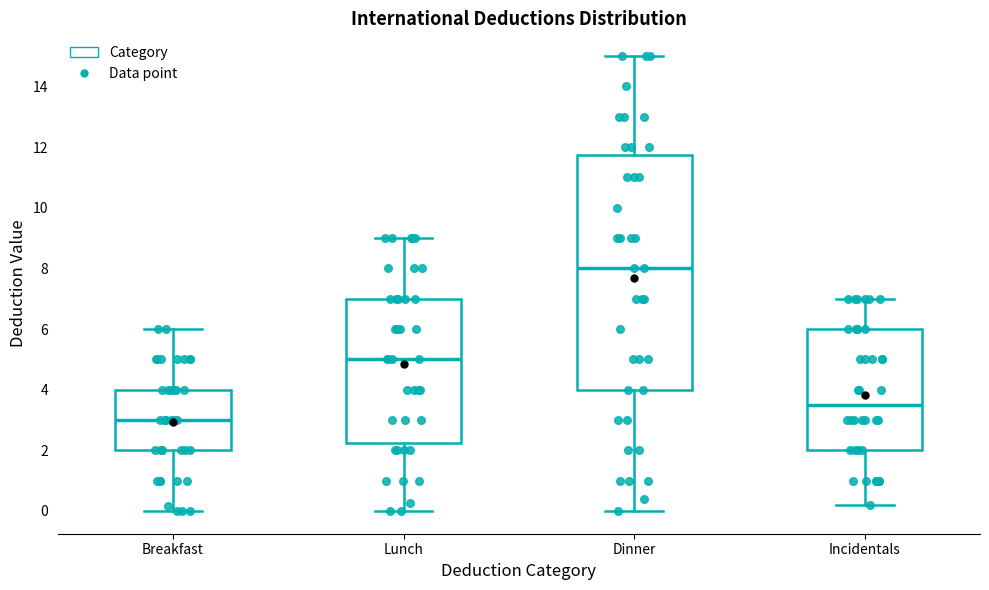

Reading left to right, transcribe this box plot: for each box, give where its median line is, the range the box spans, and where its two whiskers end, as read against the y-axis. The values are not printed on the chart, so give them approximately, as read against the axis.

Breakfast: median 3.0, box 2.0 to 4.0, whiskers 0.0 to 6.0
Lunch: median 5.0, box 2.2 to 7.0, whiskers 0.0 to 9.0
Dinner: median 8.0, box 4.0 to 11.8, whiskers 0.0 to 15.0
Incidentals: median 3.6, box 2.0 to 6.0, whiskers 0.2 to 7.0